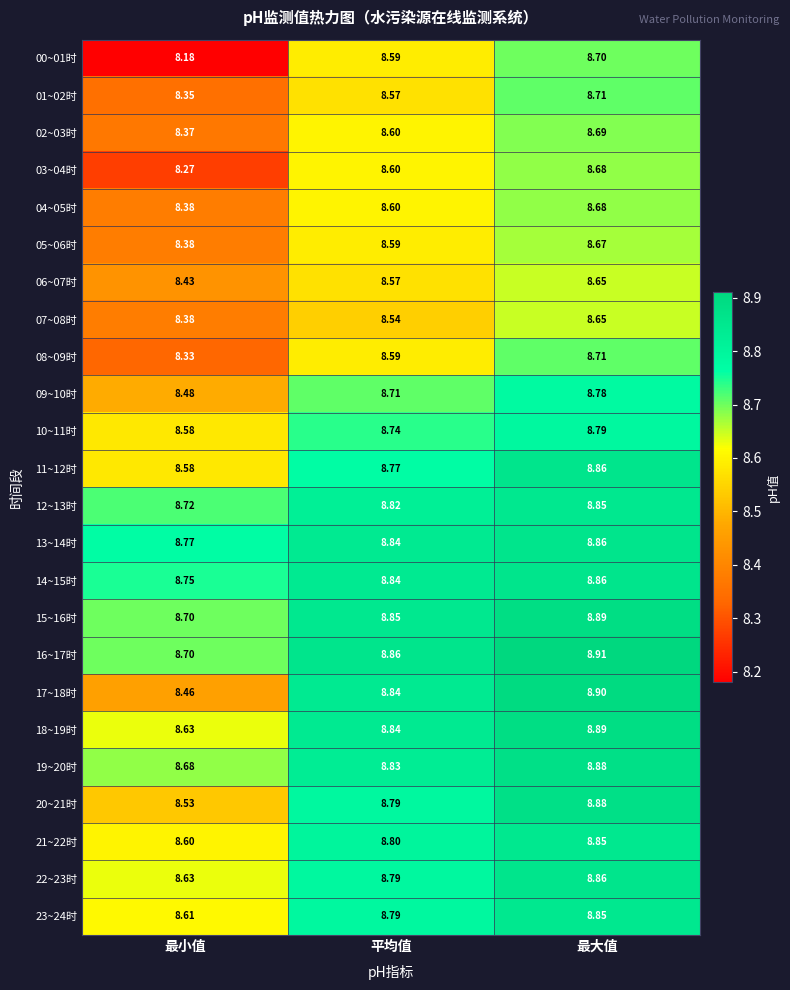

Where is 03~04时 nearest to the value 8?

最小值